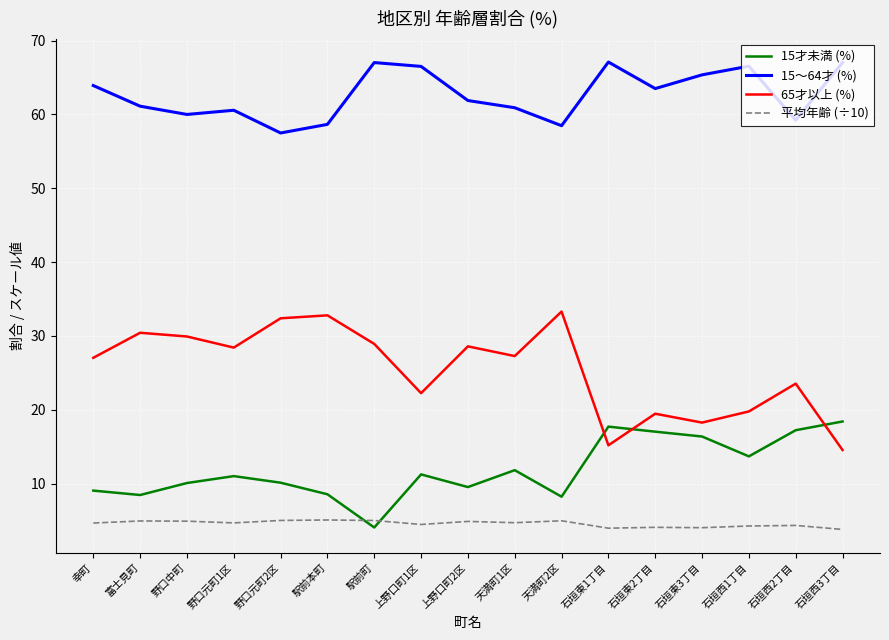

What is the highest value of the 65才以上 (%) series?

33.3